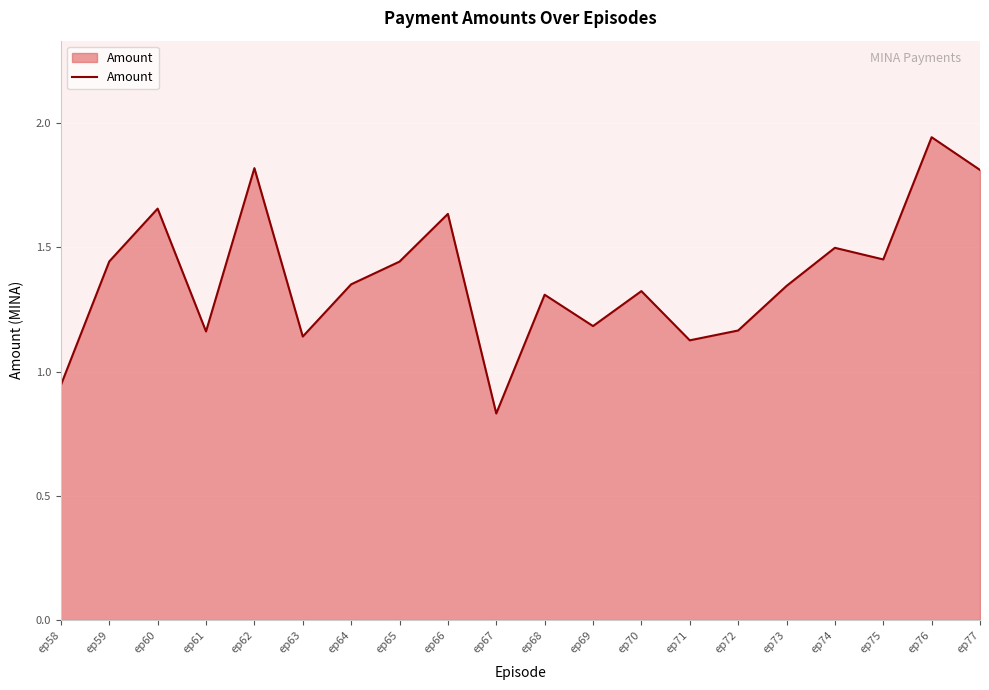

Which label corresponds to the largest value in the chart?

ep76